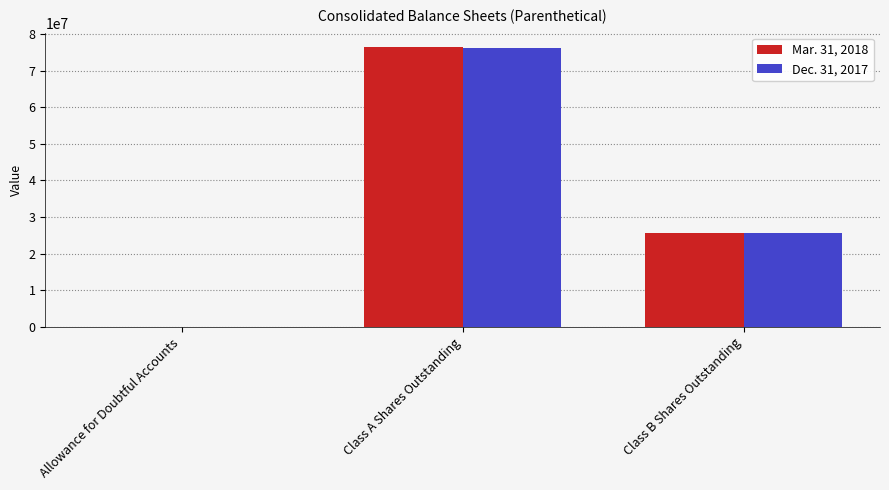

How many data points does each series have?

3